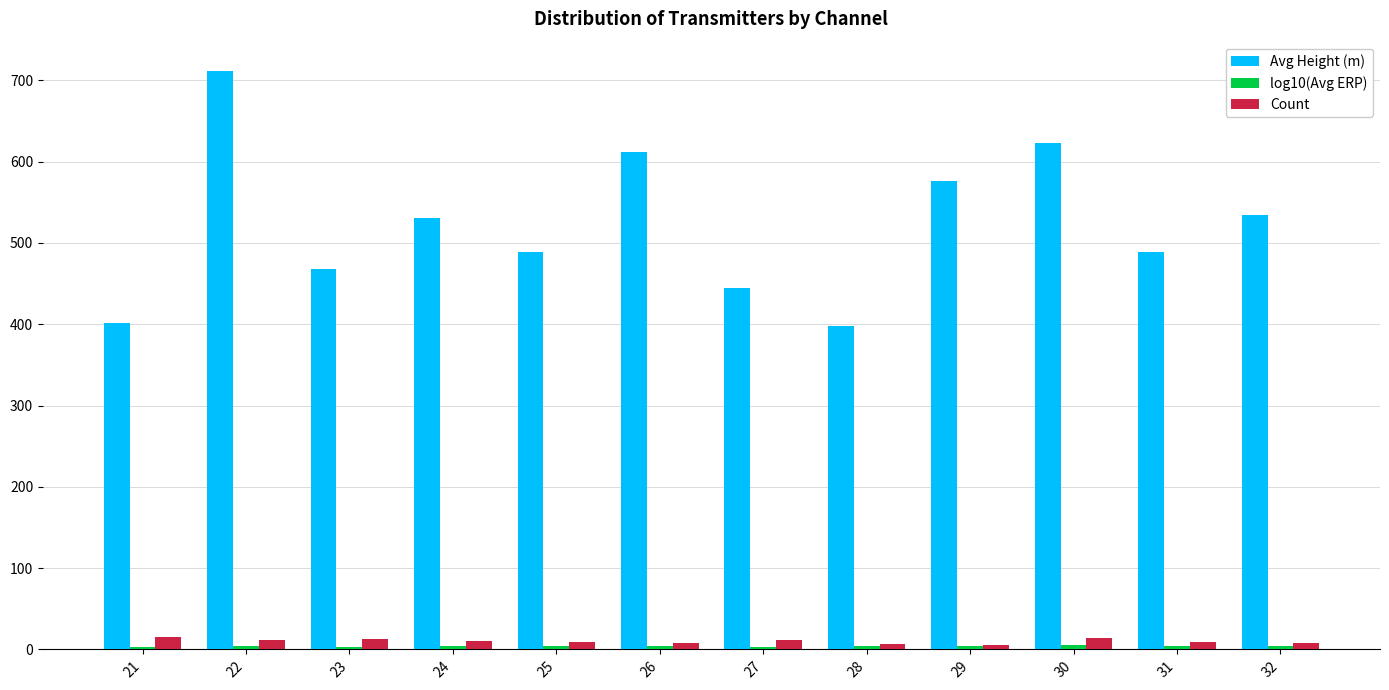

The Avg Height (m) series shows 993.6 at 22. True or false?

False